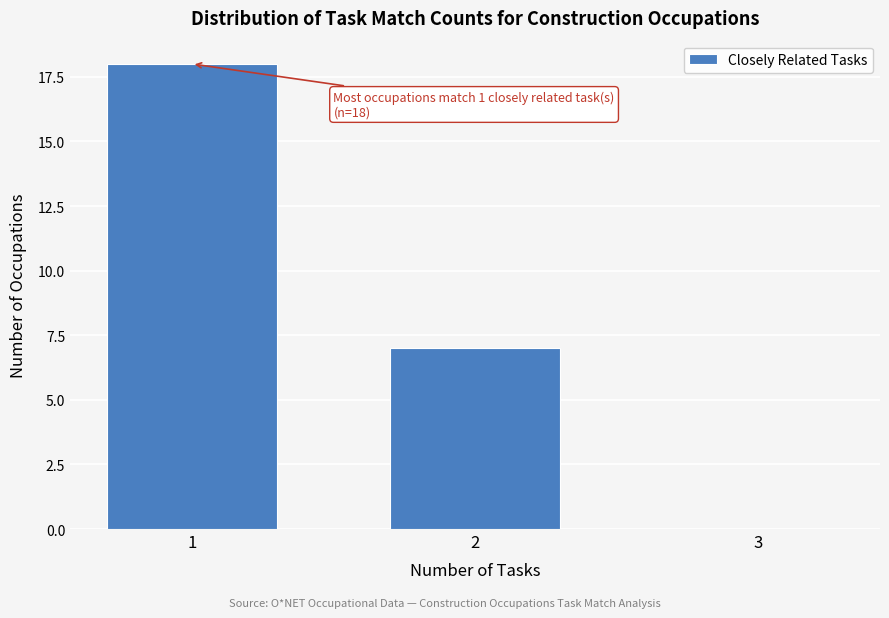

Reading left to right, what are all the values shown in this chart?

1=18	2=7	3=0